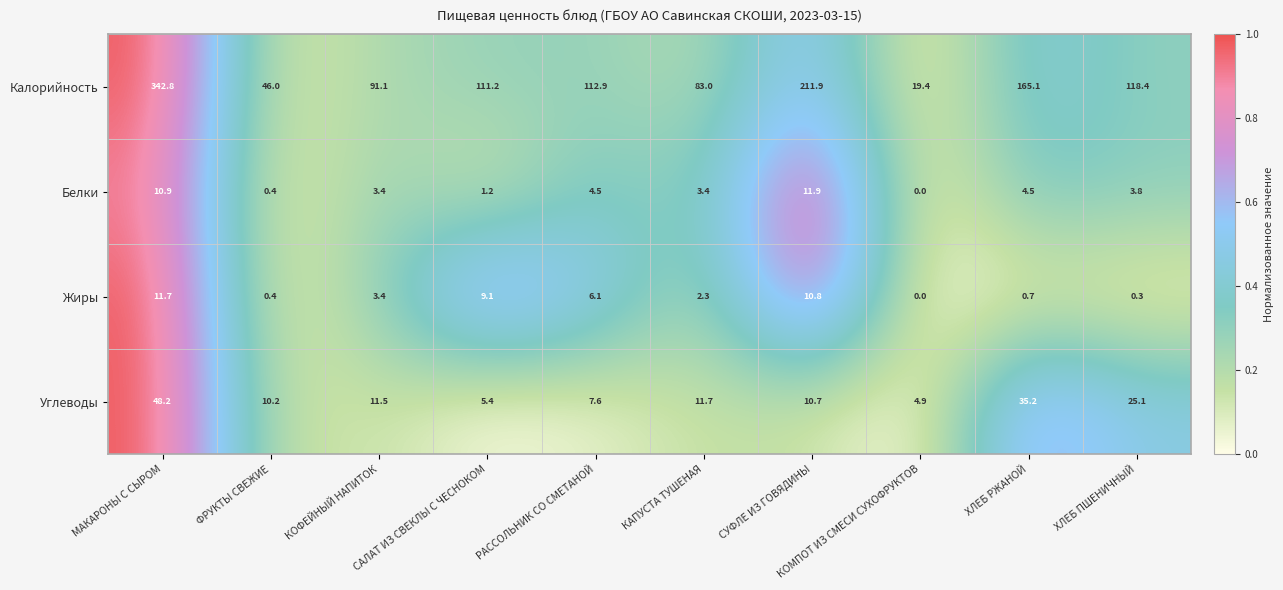

Rank the series by their maximum value, from lowest to highest.

Жиры, Белки, Углеводы, Калорийность